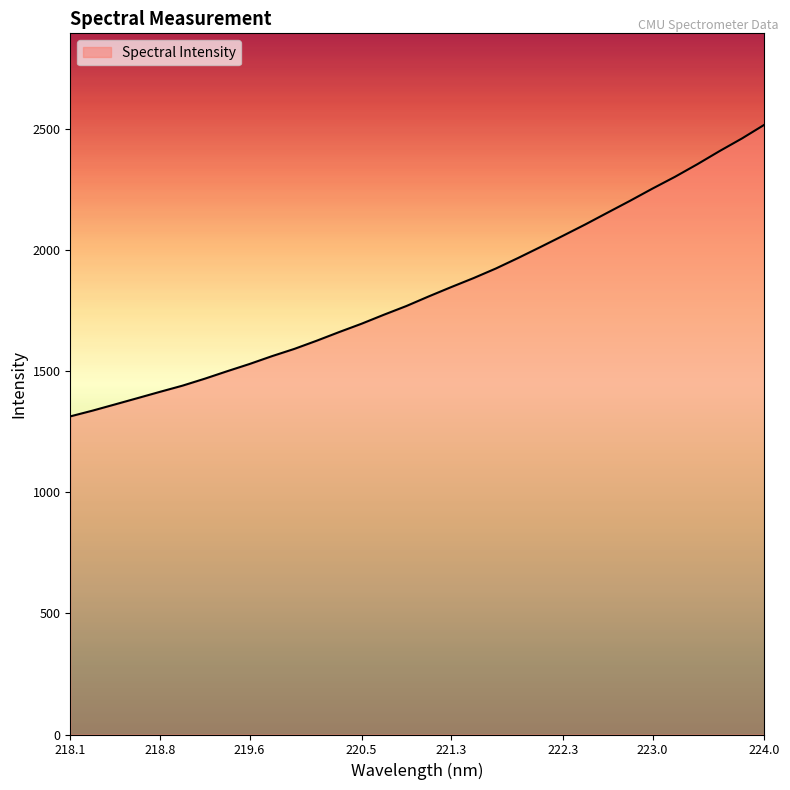

What is the minimum value shown in the chart?

1312.6